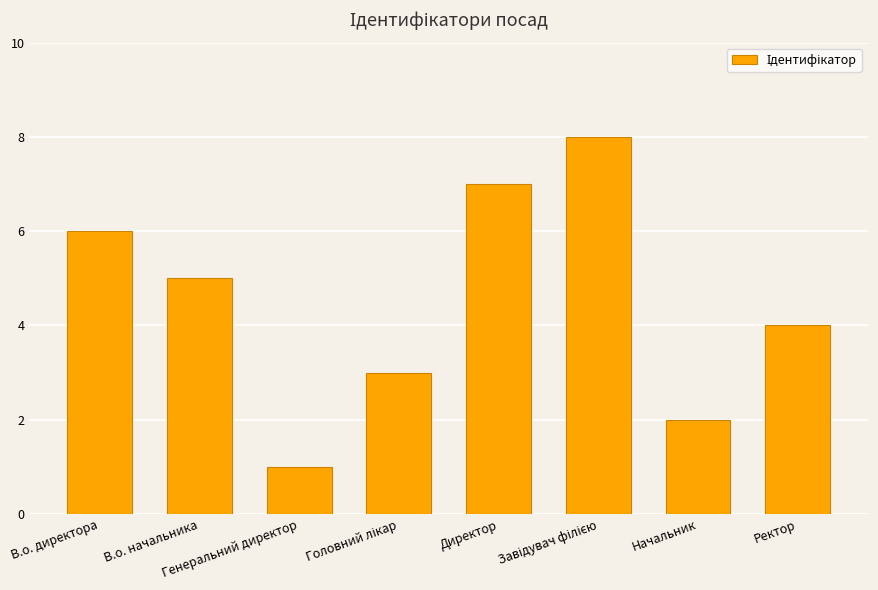

What is the ratio of the value at Ректор to the value at В.о. начальника?

0.8